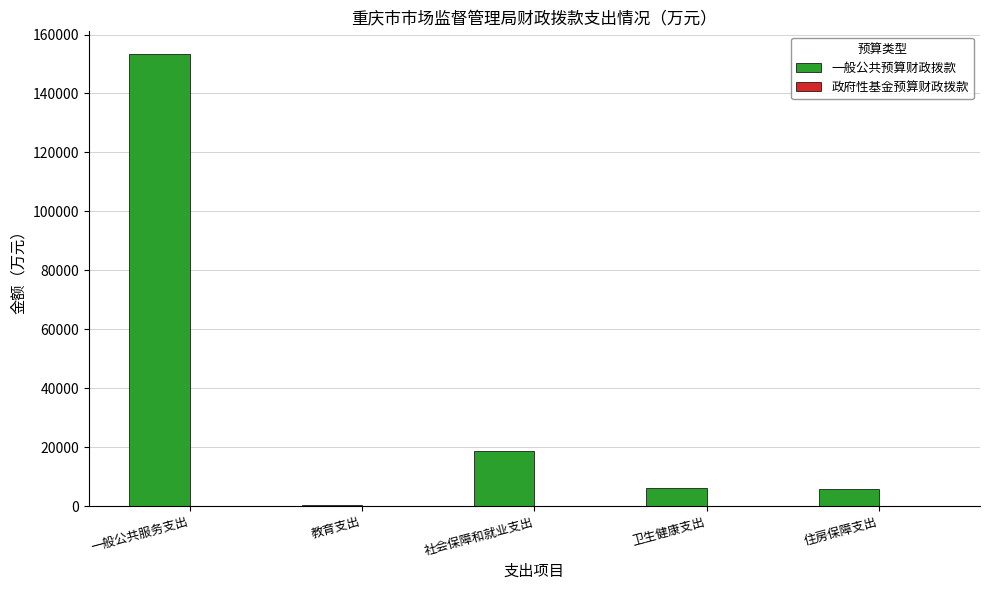

Which category has the highest value across all series?

一般公共服务支出